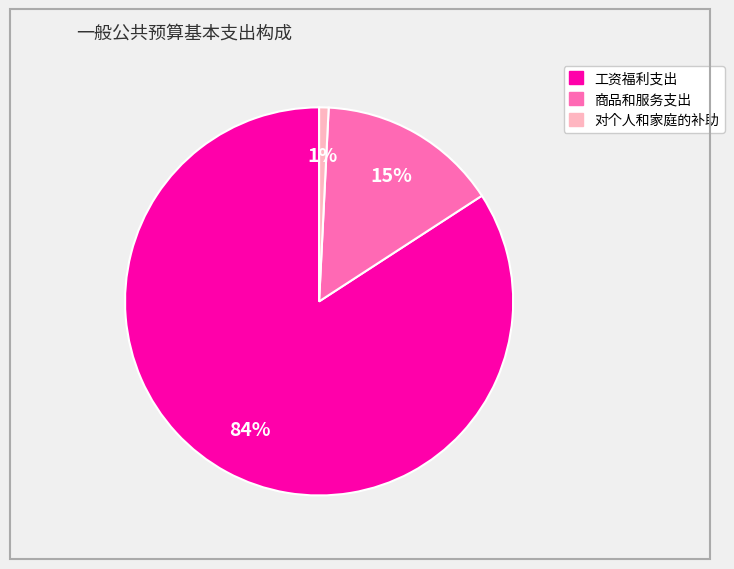

Count the number of slices in the pie.

3